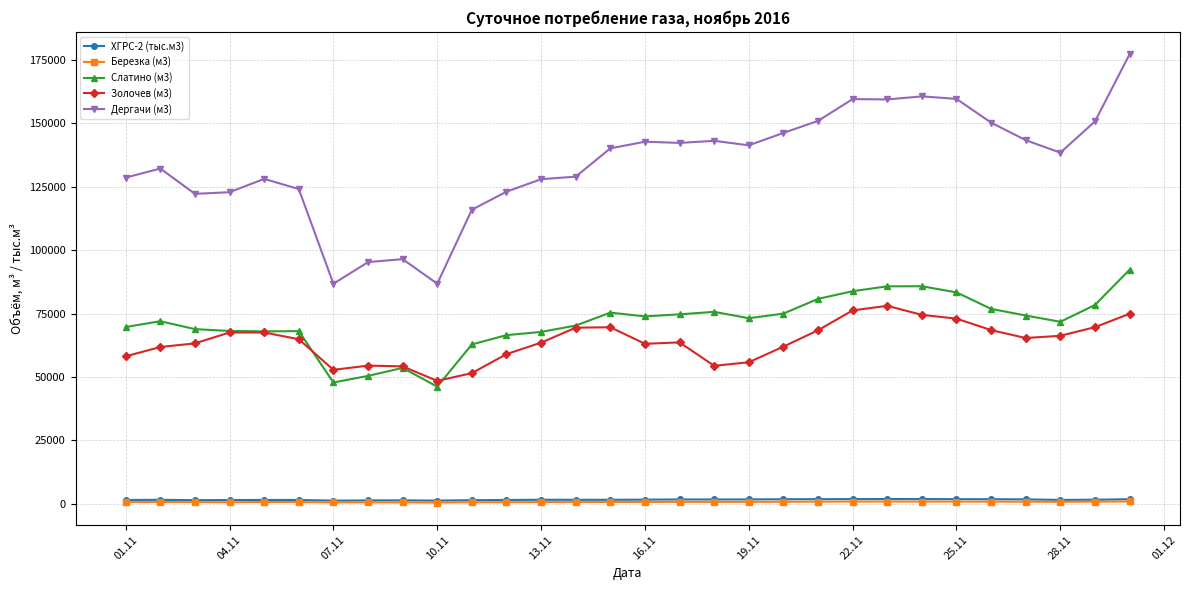

True or false: ХГРС-2 (тыс.м3) and Золочев (м3) cross at least once.

False